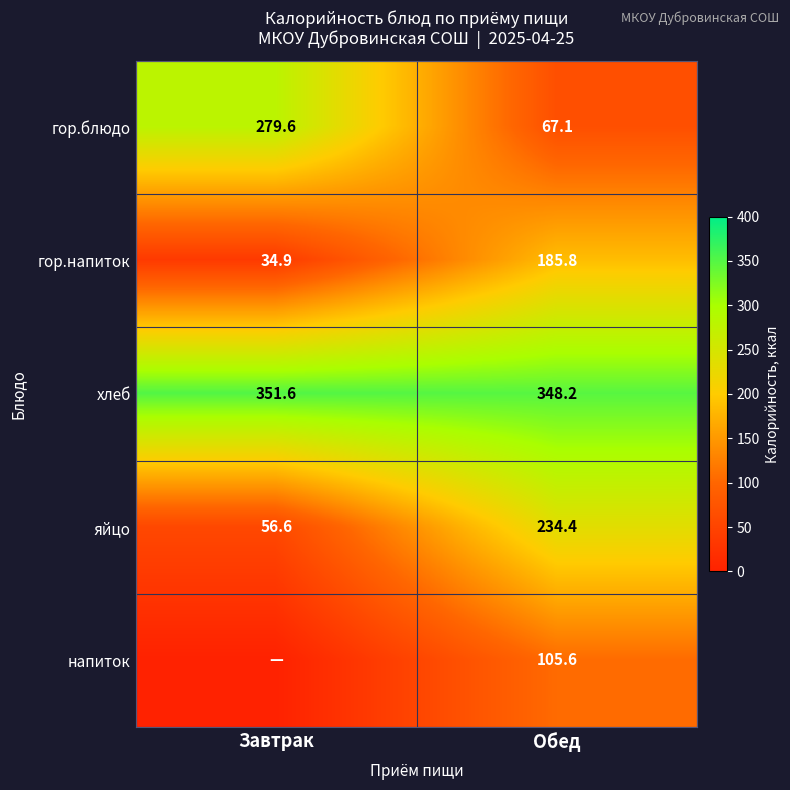

Rank the series at Обед from lowest to highest value.

гор.блюдо, напиток, гор.напиток, яйцо, хлеб